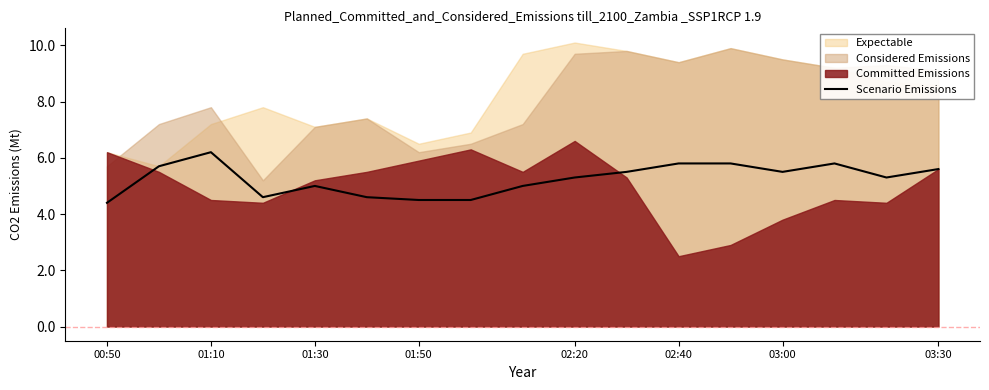

Between 01:10 and 00:50, which is larger?

01:10